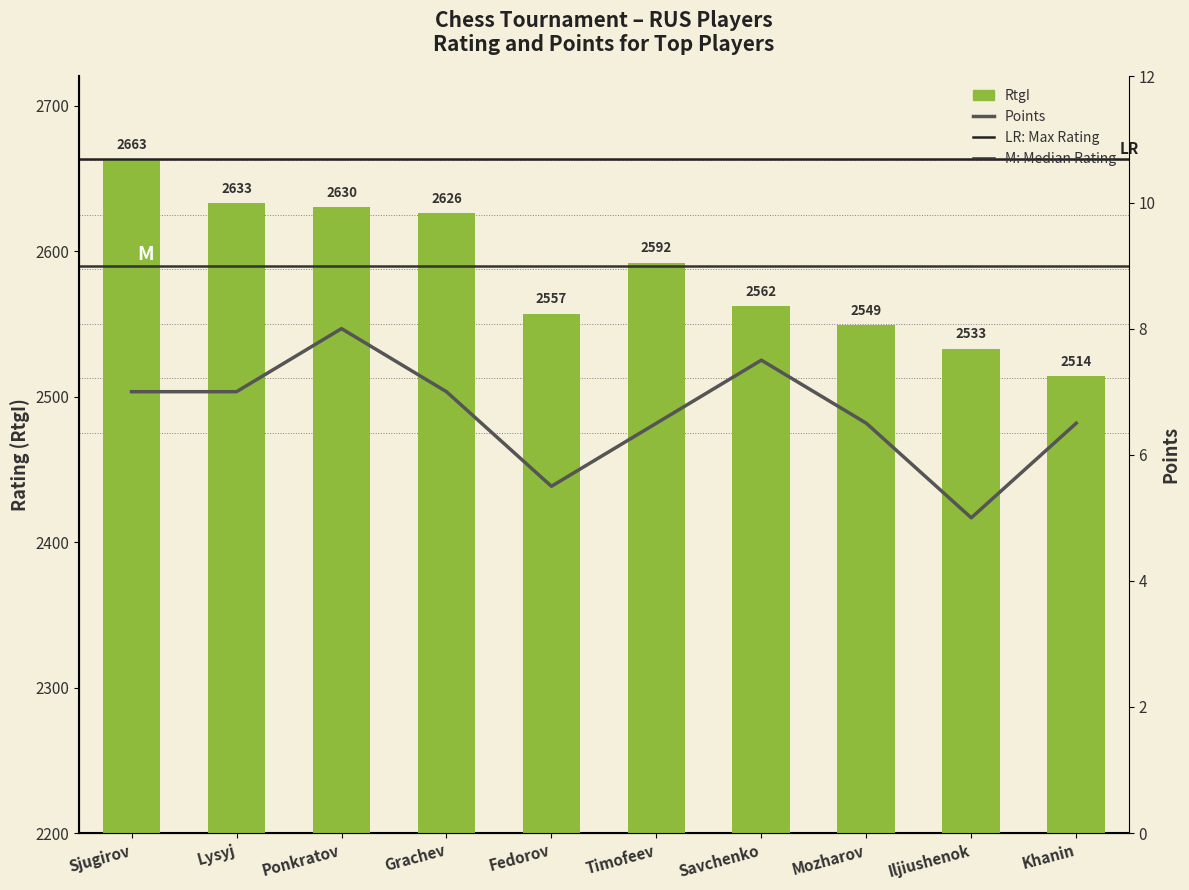

How many data points in RtgI are above 2592?

4